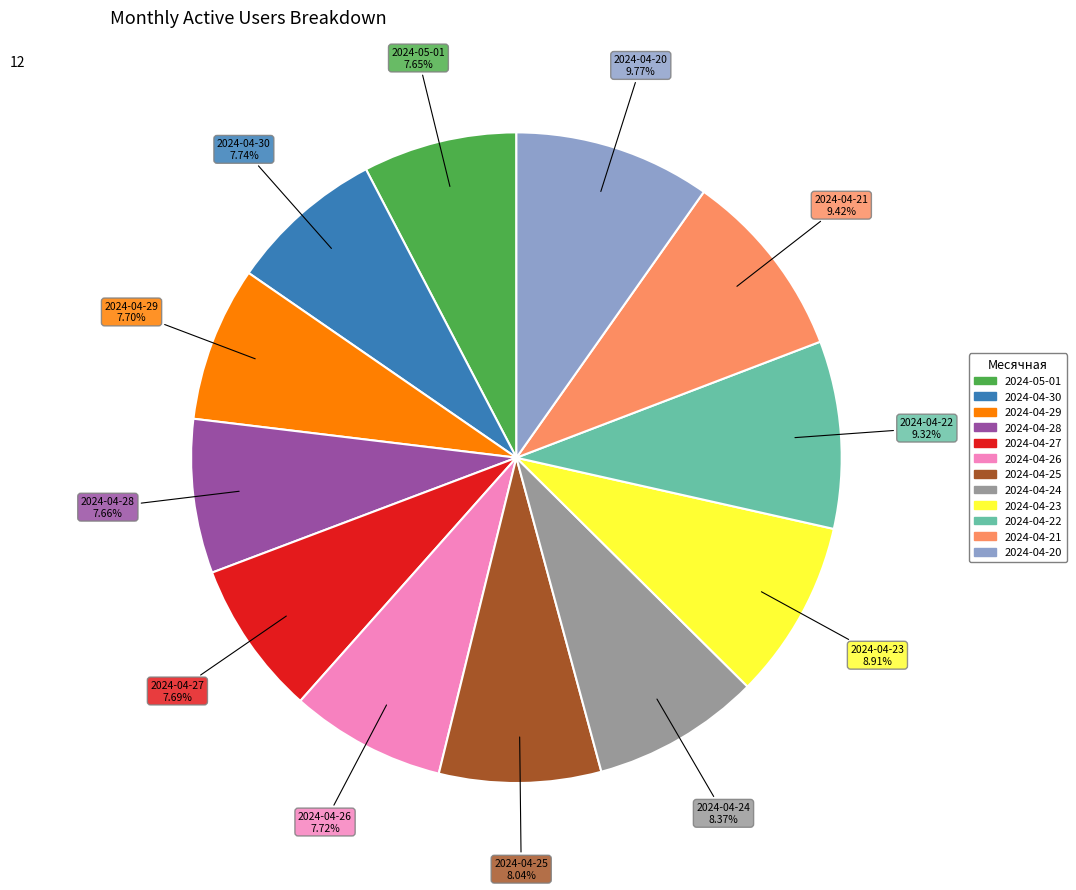

To the nearest percent, what portion does 2024-04-29 represent?

8%